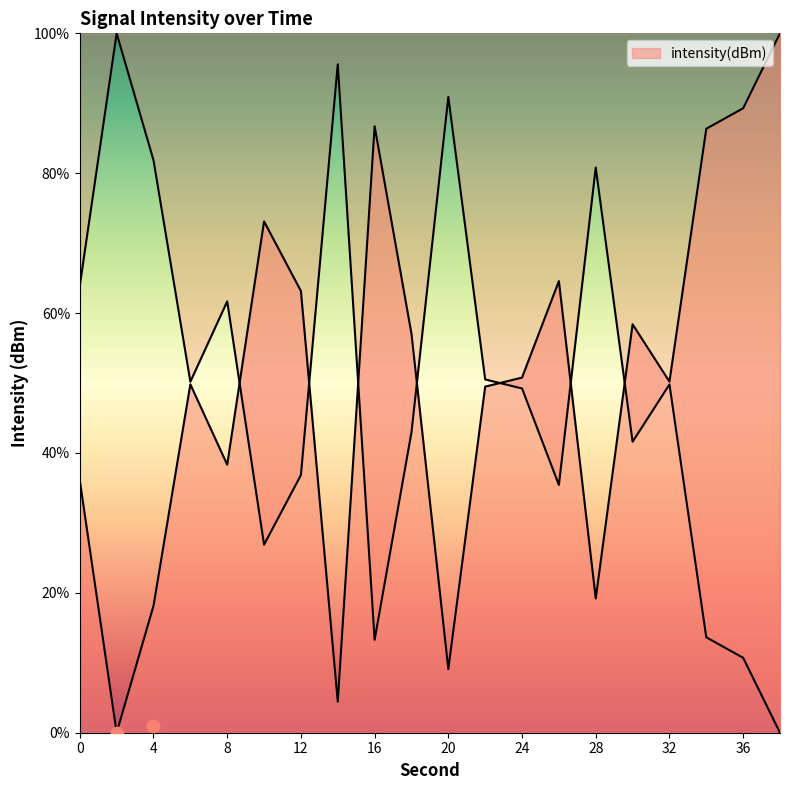

Between 8 and 6, which is larger?

8